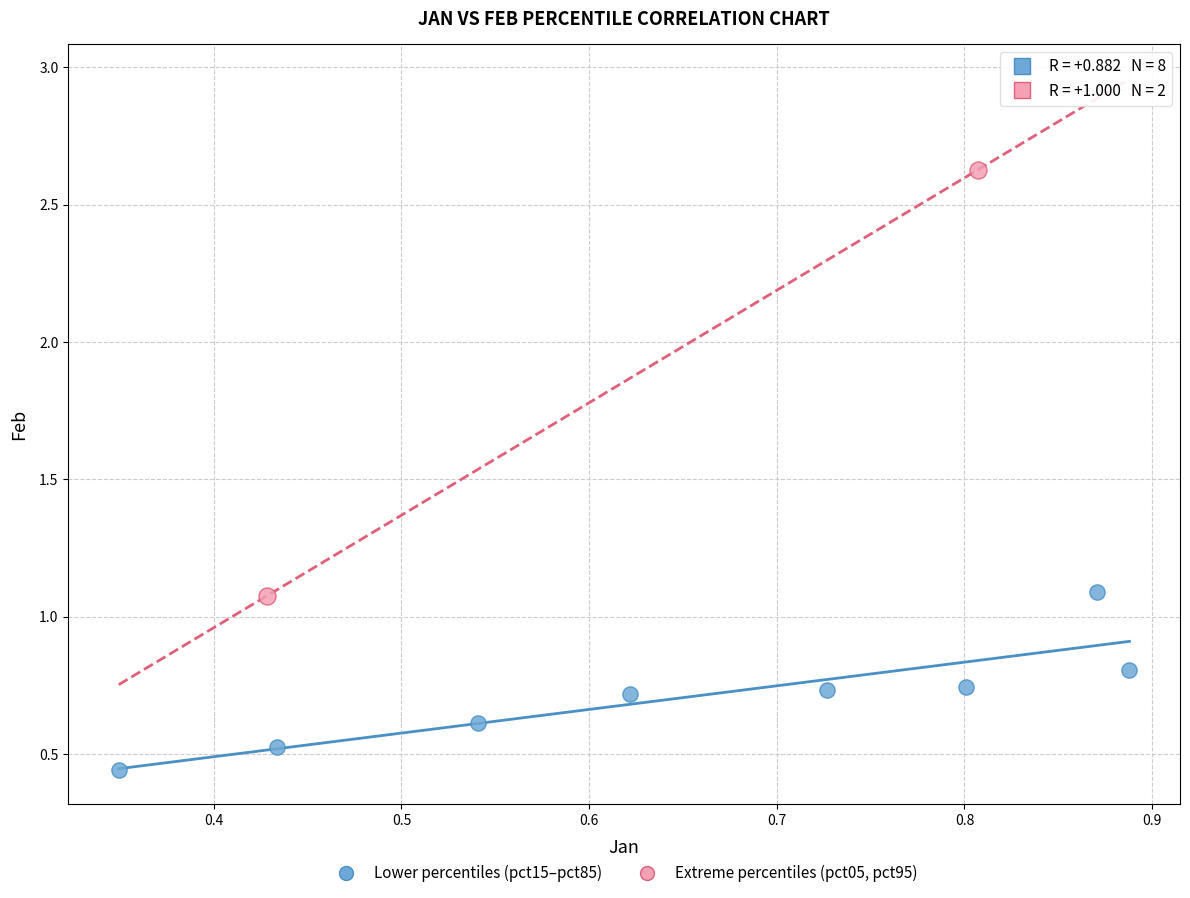

Which series contains the highest Y value?

Extreme percentiles (pct05, pct95)